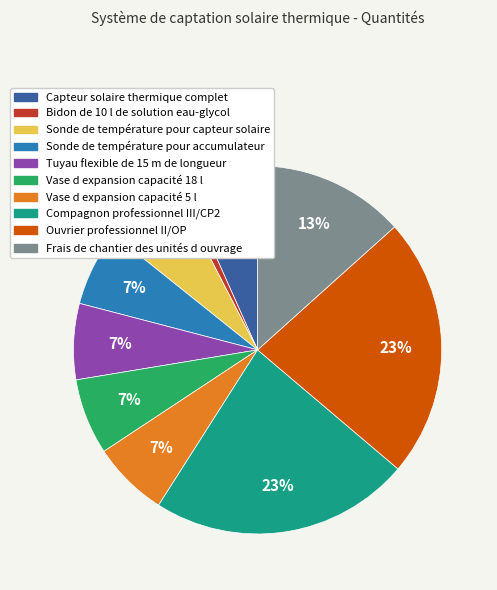

The Sonde de température pour accumulateur slice represents 7% of the pie. True or false?

True